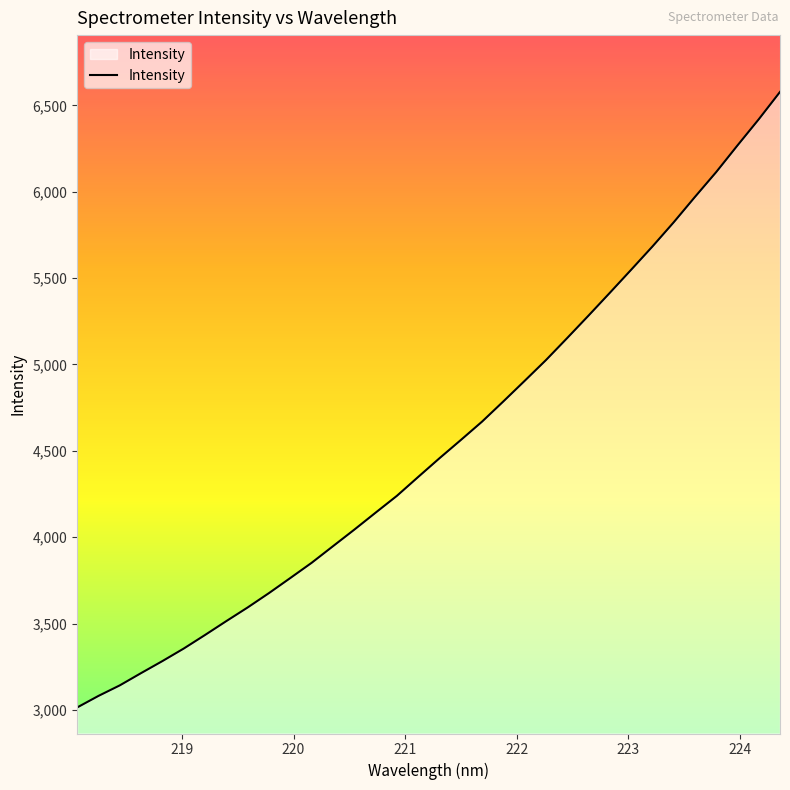

What is the smallest value displayed?

3014.4